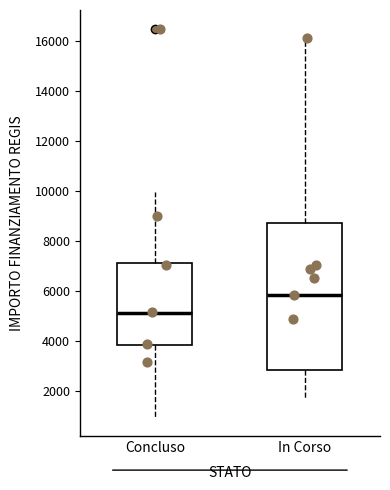

Reading left to right, transcribe this box plot: for each box, give where its median line is, the range the box spans, and where its two whiskers end, as read against the y-axis. The values are not printed on the chart, so give them approximately, as read against the axis.

Concluso: median 5200, box 3800 to 7200, whiskers 1000 to 10000
In Corso: median 5800, box 2800 to 8800, whiskers 1800 to 16200